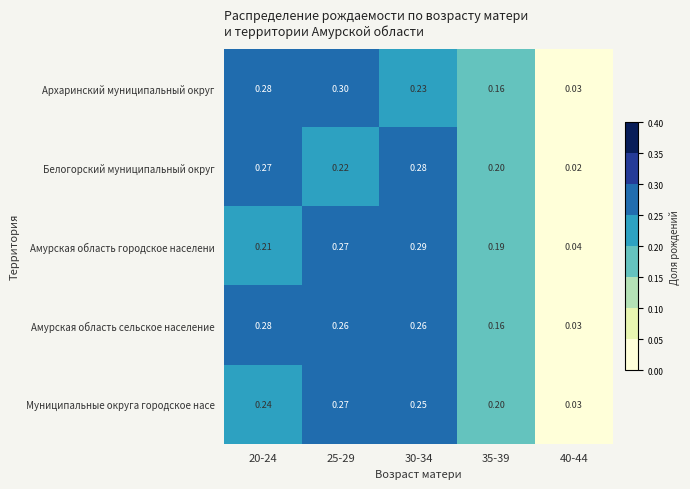

Which series has the largest range (max minus min)?

Архаринский муниципальный округ